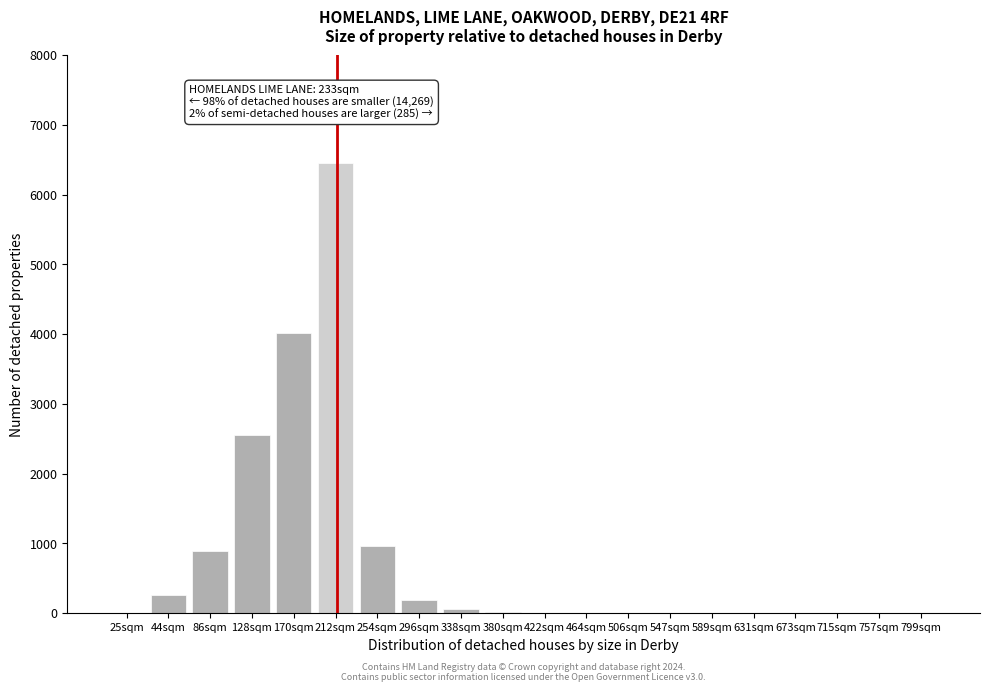

What is the sum of all values?

15400